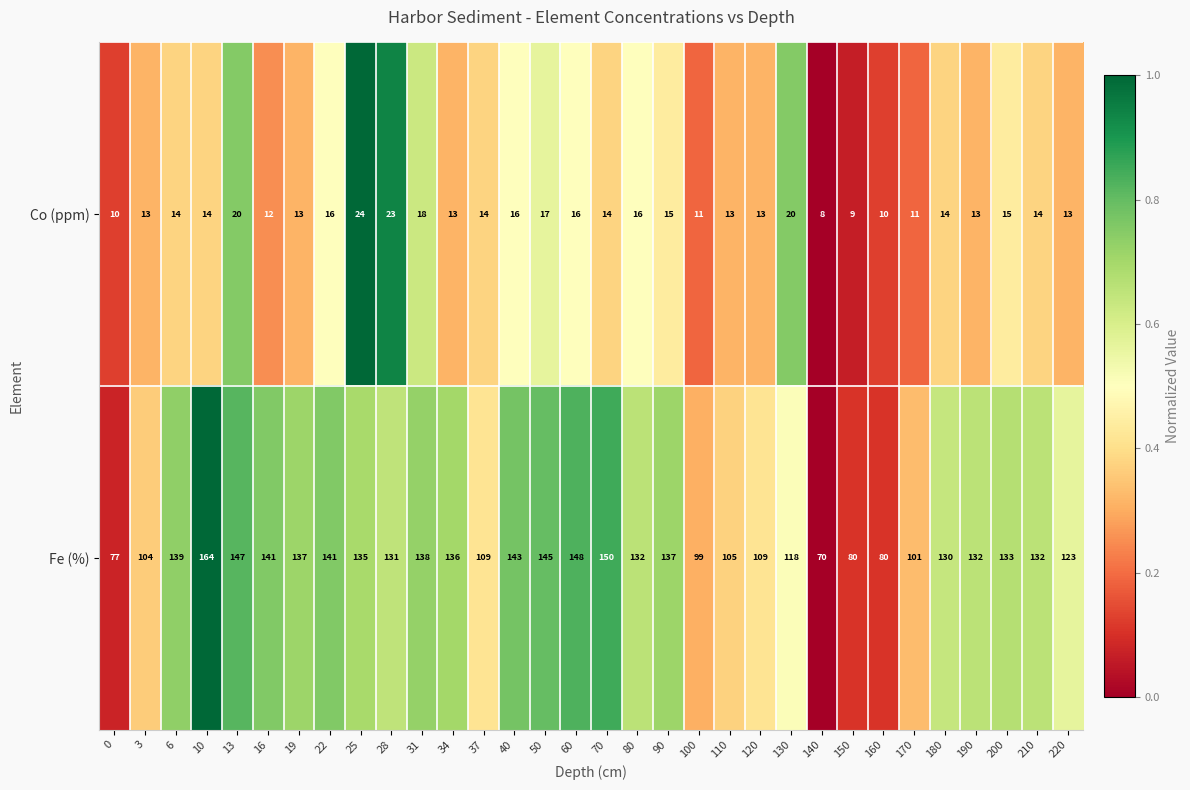

What is the approximate value of Fe (%) at 10, to the nearest 5?

165